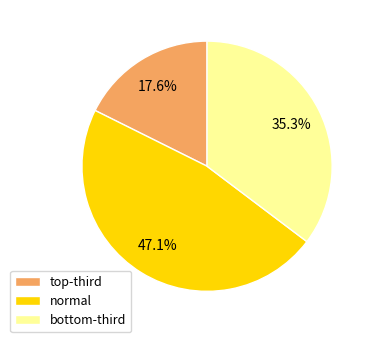

Which category has the smallest portion of the pie?

top-third